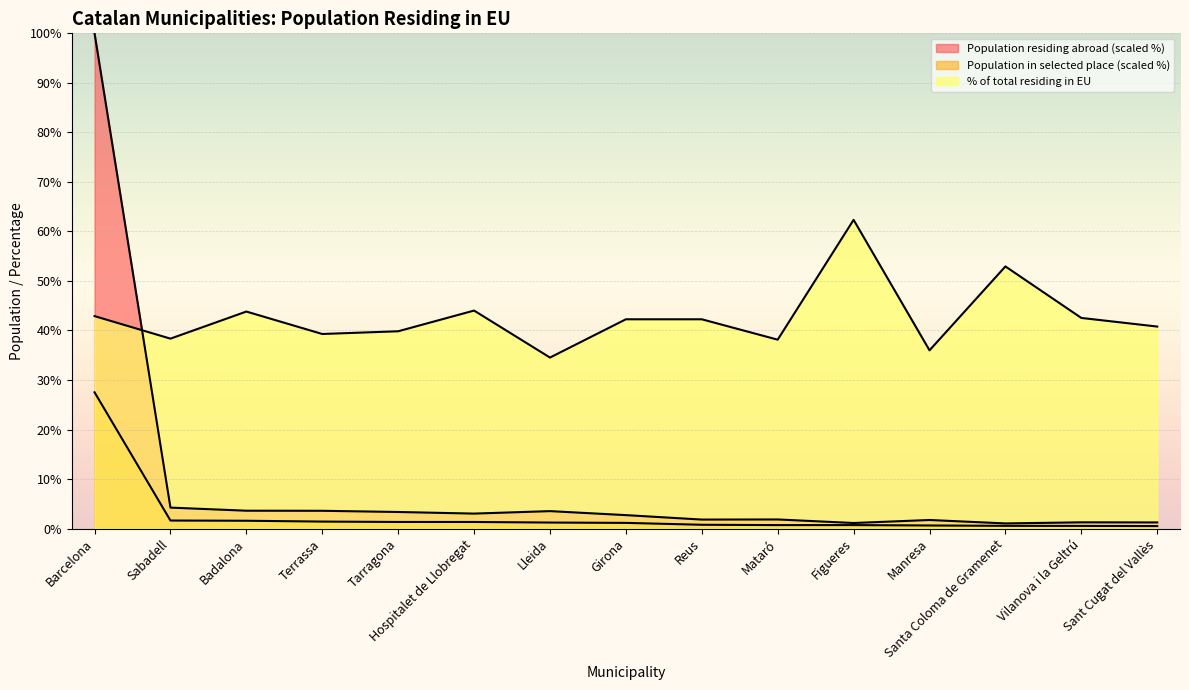

How many lines are shown in the chart?

3